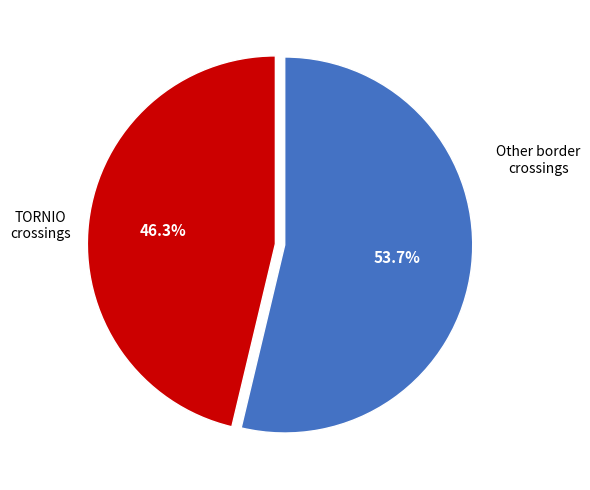

Is there a majority slice in this chart?

Yes